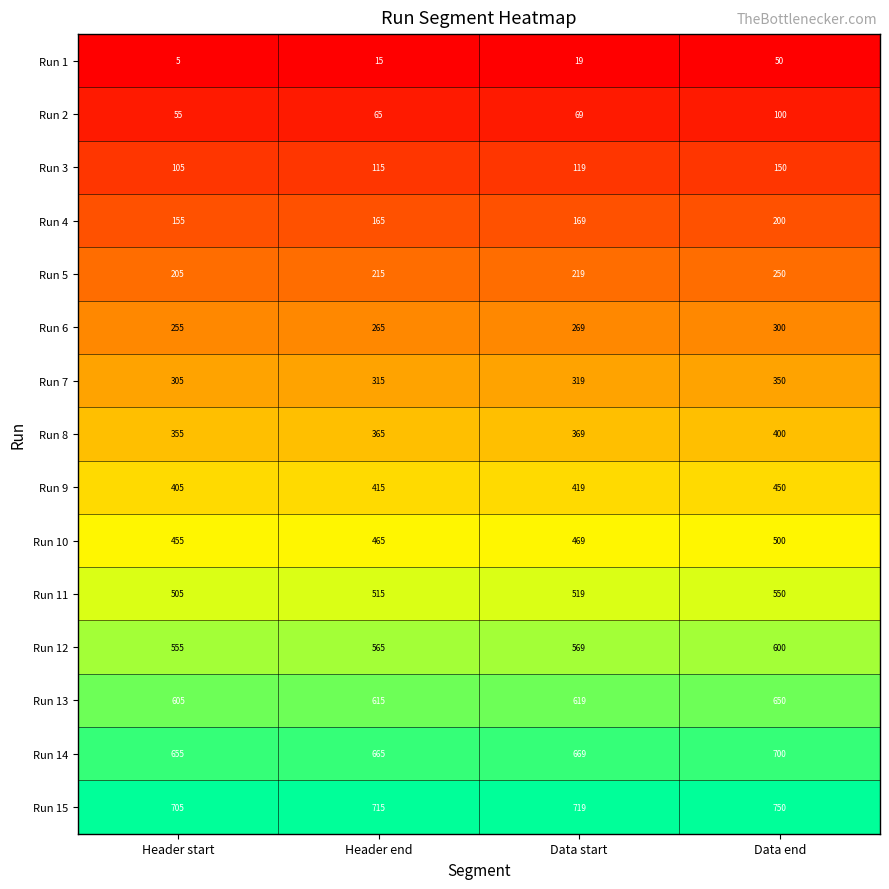

Which category has the highest value across all series?

Data end